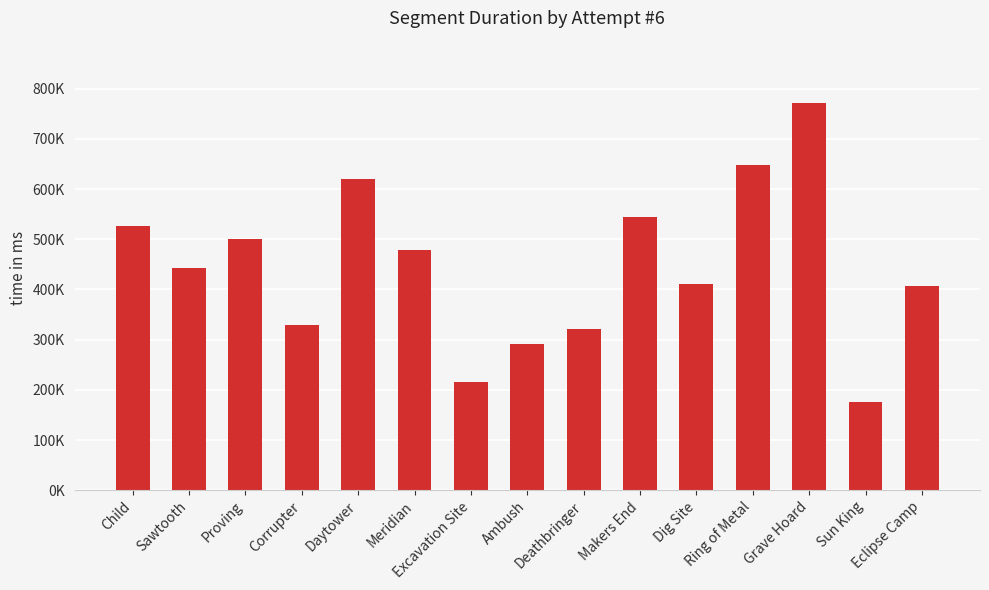

What is the label of the 2nd bar from the left?

Sawtooth